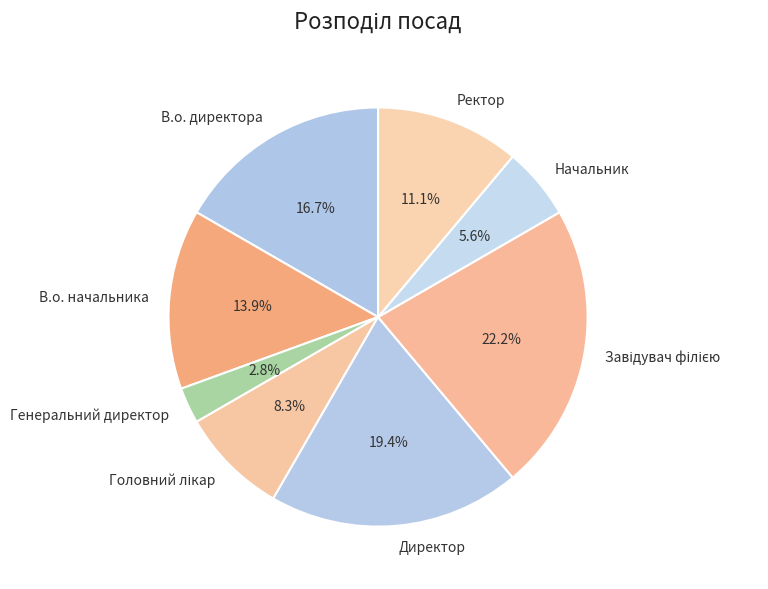

How many slices are in this pie chart?

8